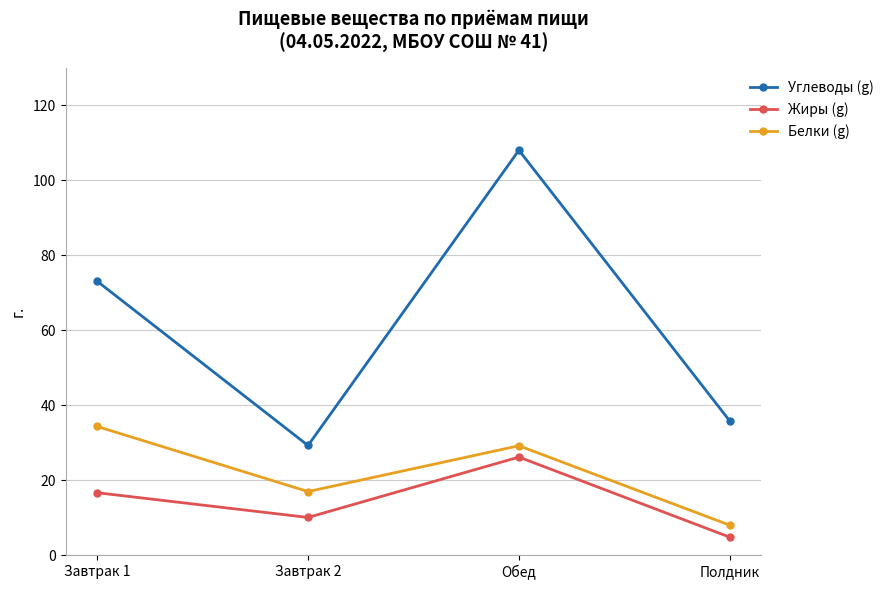

Rank the categories by Жиры (g) value from lowest to highest.

Полдник, Завтрак 2, Завтрак 1, Обед